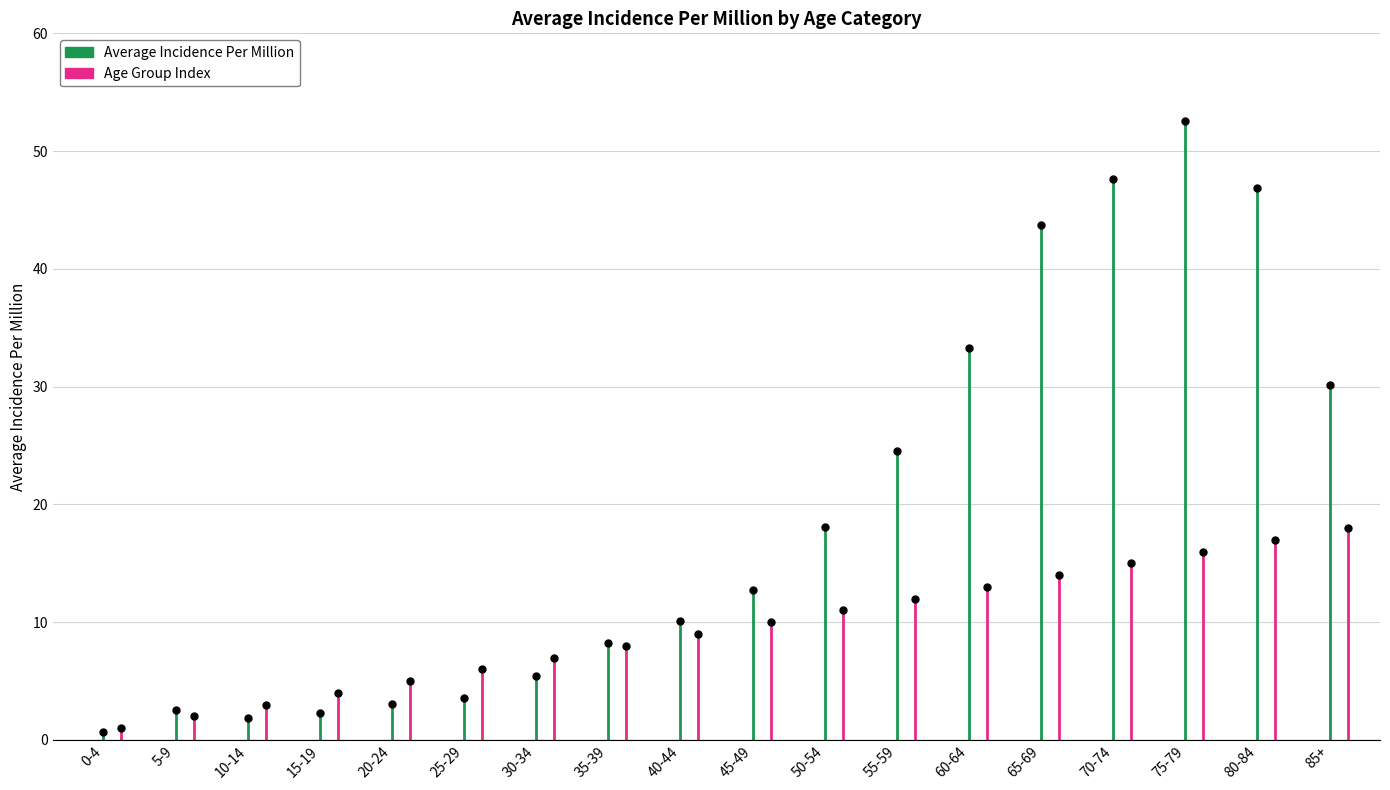

Which label corresponds to the smallest value in the chart?

0-4